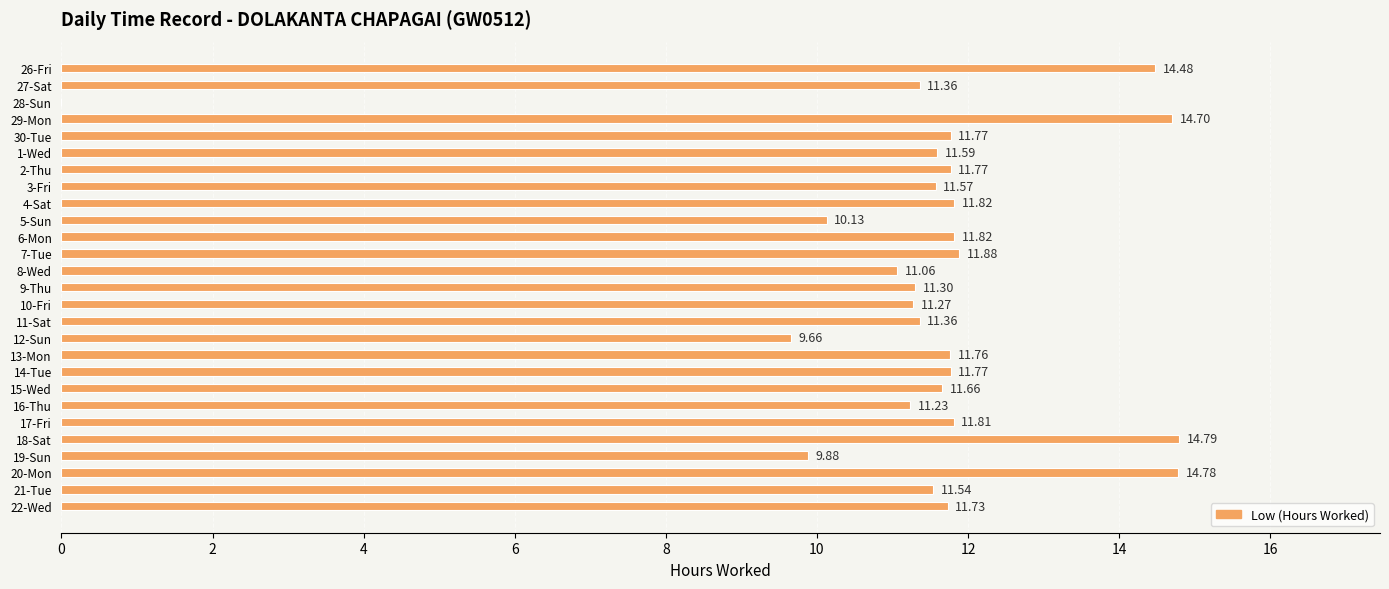

Between 29-Mon and 4-Sat, which is larger?

29-Mon